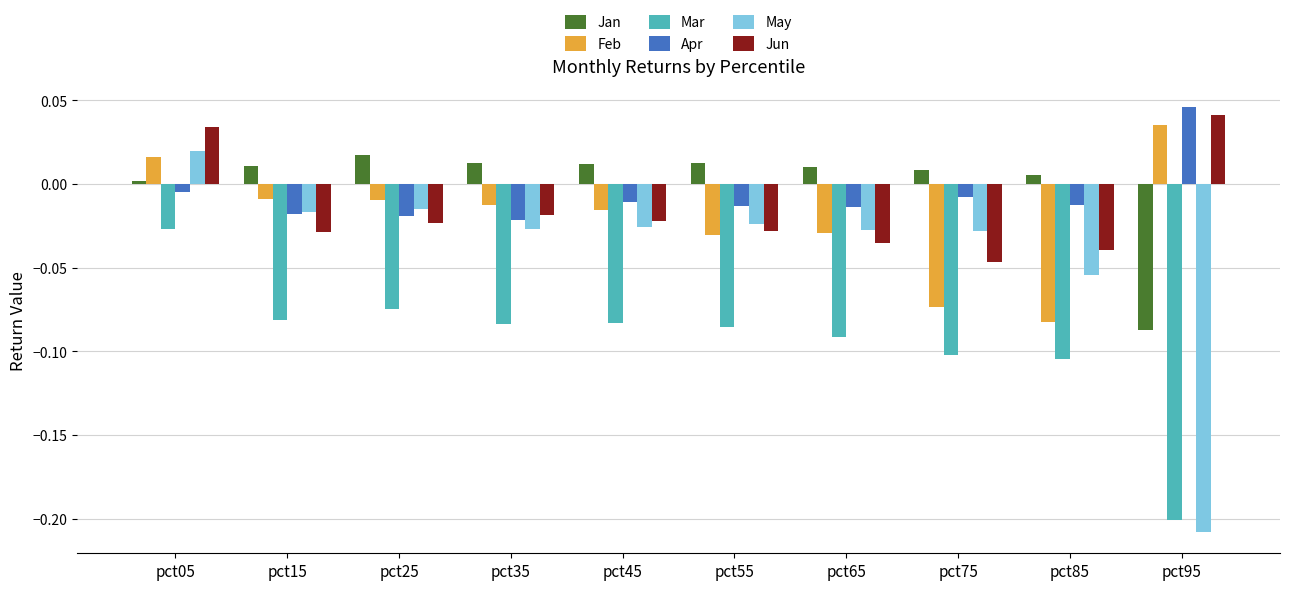

At which label does Apr reach its peak?

pct95